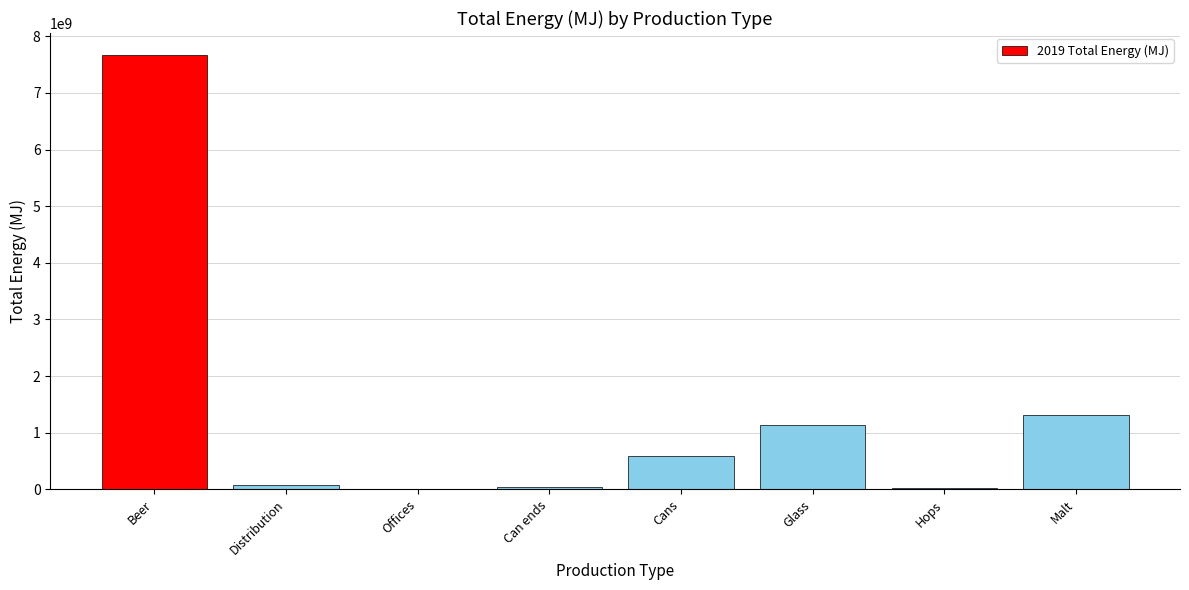

What value does the data have at Hops?

20413578.0